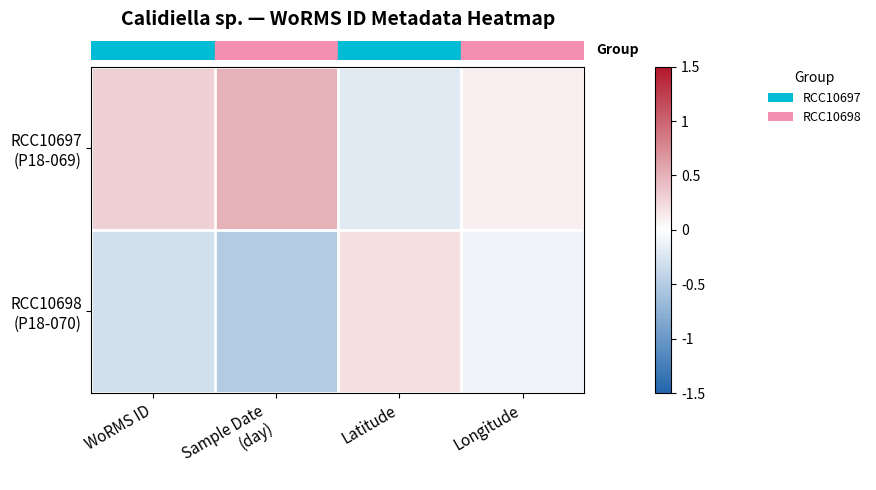

Which label corresponds to the largest value in the chart?

Sample Date
(day)